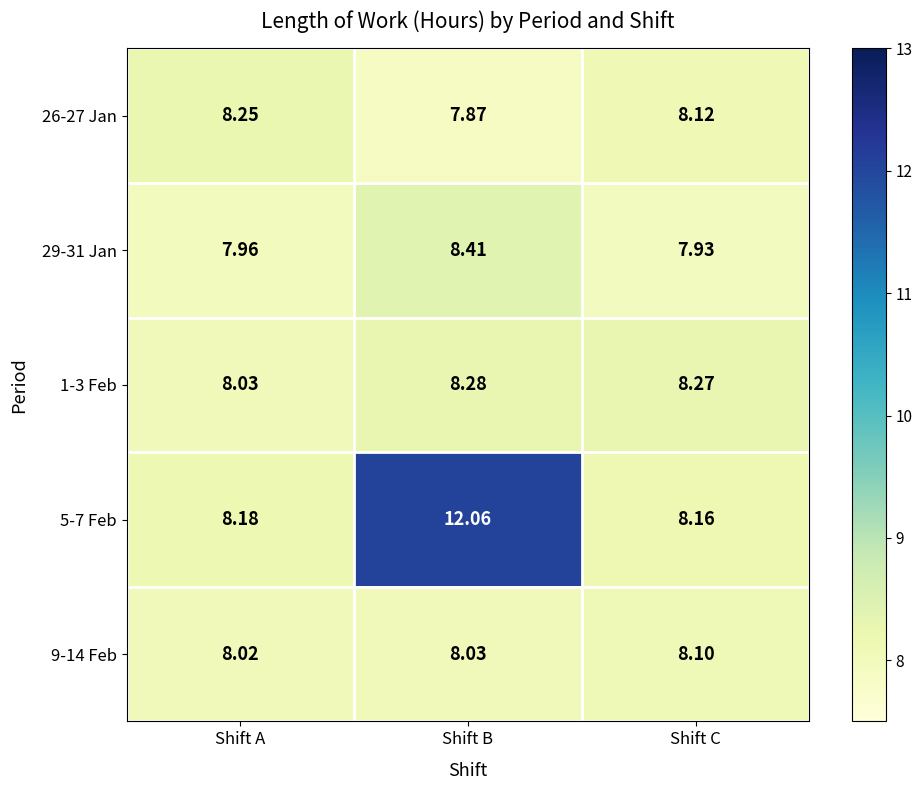

Where is 29-31 Jan nearest to the value 8?

Shift A